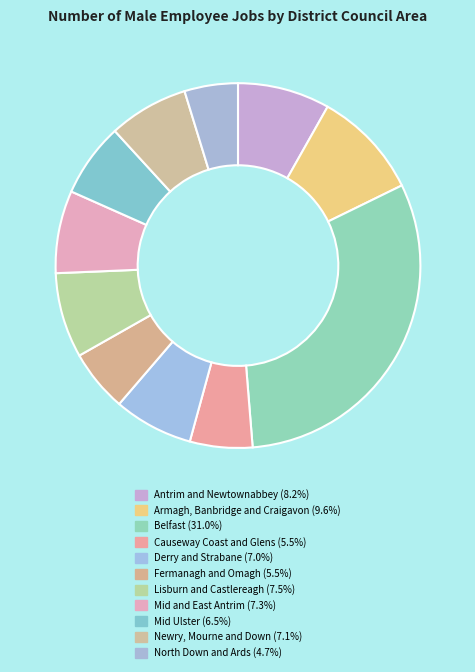

Count the number of slices in the pie.

11